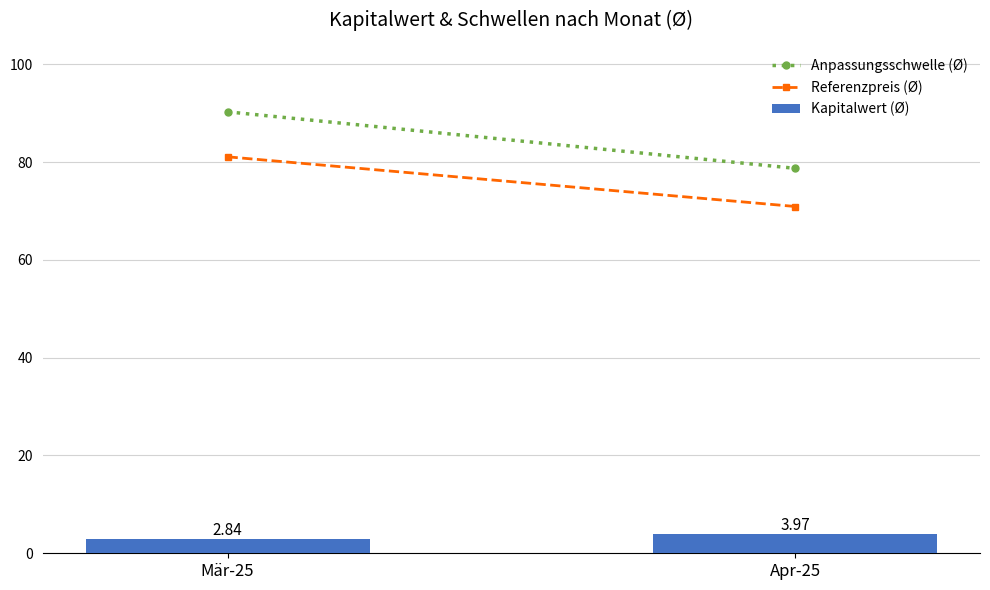

Approximately how many times larger is the value at Mär-25 compared to Apr-25?

0.7